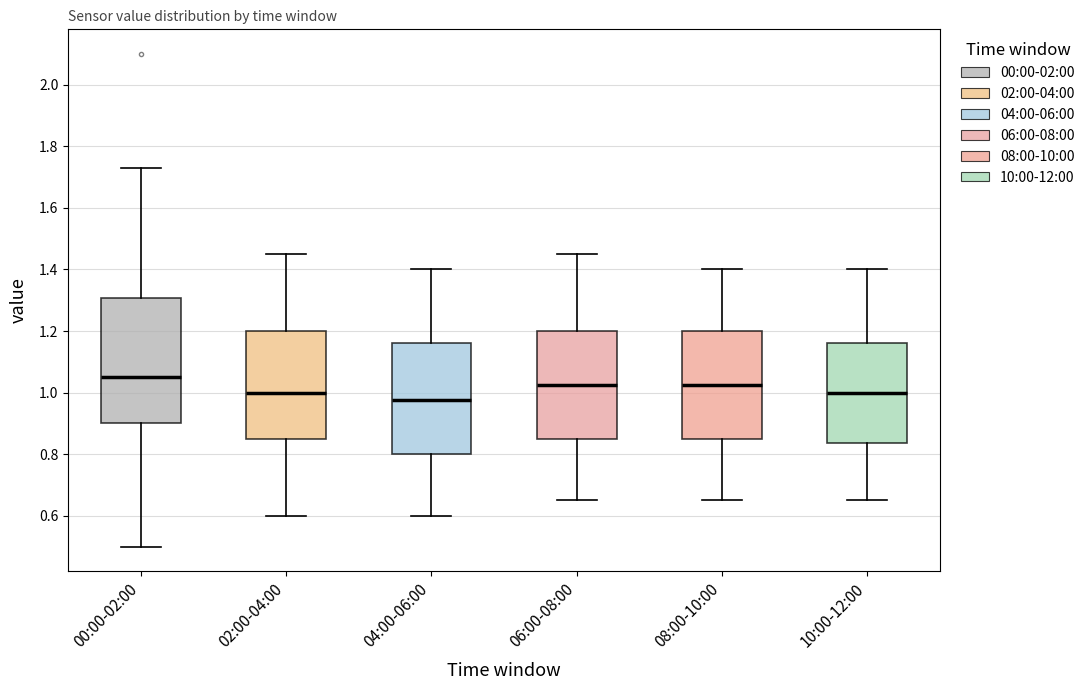

Reading left to right, transcribe this box plot: for each box, give where its median line is, the range the box spans, and where its two whiskers end, as read against the y-axis. The values are not printed on the chart, so give them approximately, as read against the axis.

00:00-02:00: median 1.06, box 0.90 to 1.30, whiskers 0.50 to 1.74
02:00-04:00: median 1.00, box 0.86 to 1.20, whiskers 0.60 to 1.46
04:00-06:00: median 0.98, box 0.80 to 1.16, whiskers 0.60 to 1.40
06:00-08:00: median 1.02, box 0.86 to 1.20, whiskers 0.66 to 1.46
08:00-10:00: median 1.02, box 0.86 to 1.20, whiskers 0.66 to 1.40
10:00-12:00: median 1.00, box 0.84 to 1.16, whiskers 0.66 to 1.40